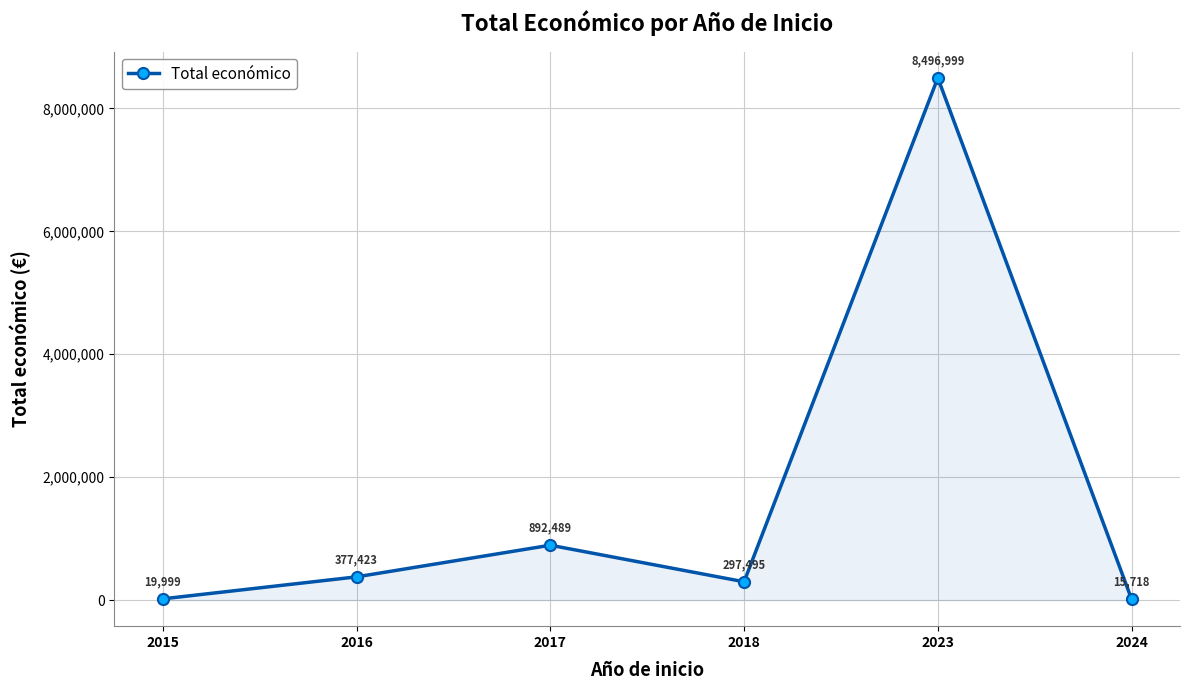

Where is the first local maximum?

2017